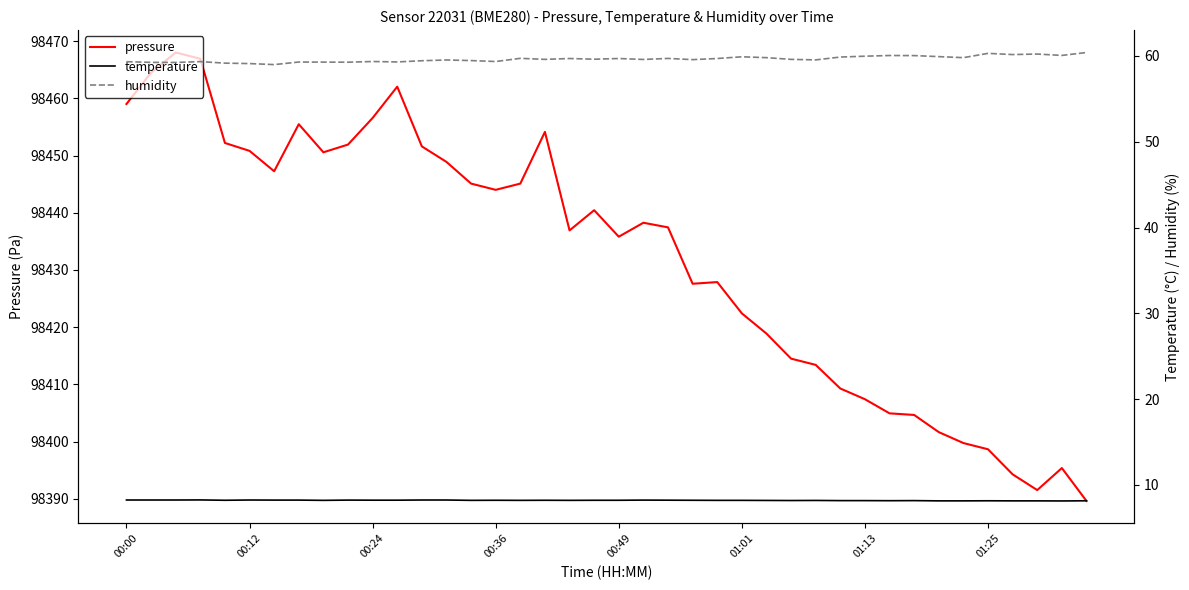

What are all the series names shown in the legend?

pressure, temperature, humidity